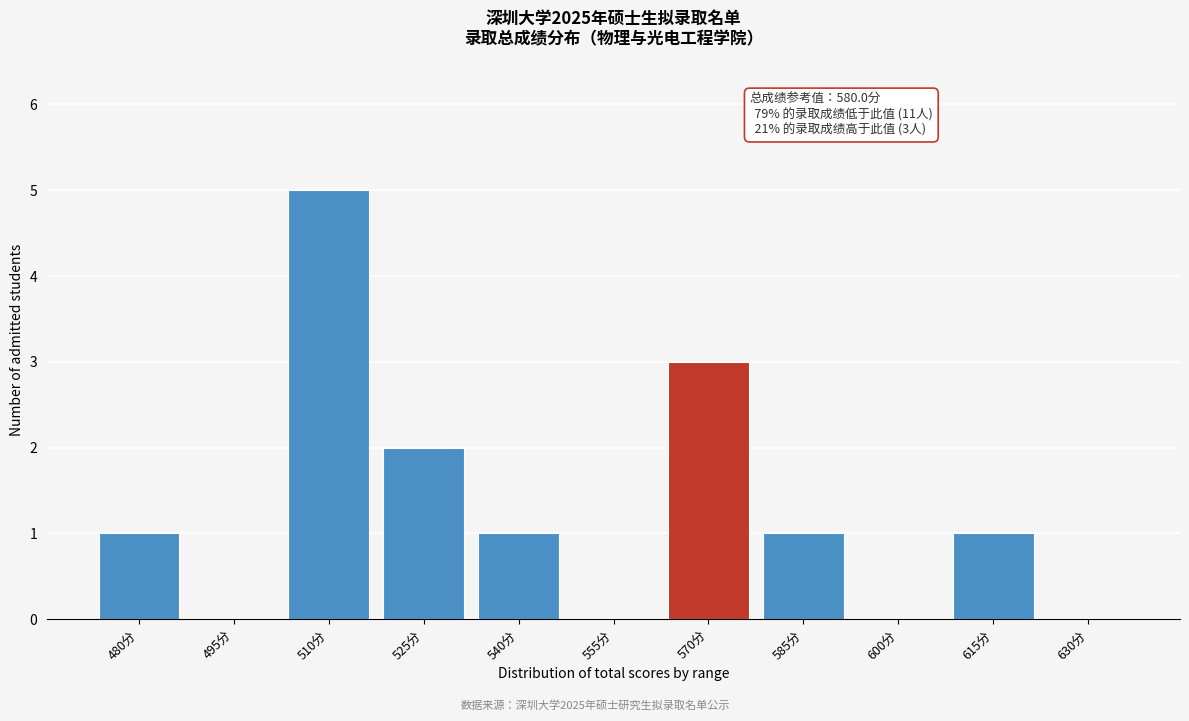

Reading left to right, list all the values displayed in this chart.

480分=1	495分=0	510分=5	525分=2	540分=1	555分=0	570分=3	585分=1	600分=0	615分=1	630分=0